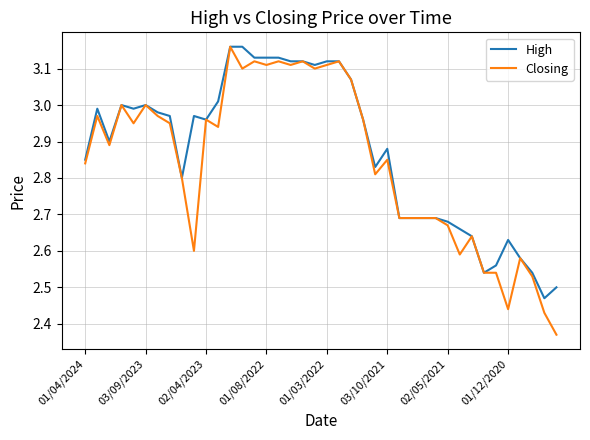

Which series has the largest range (max minus min)?

Closing